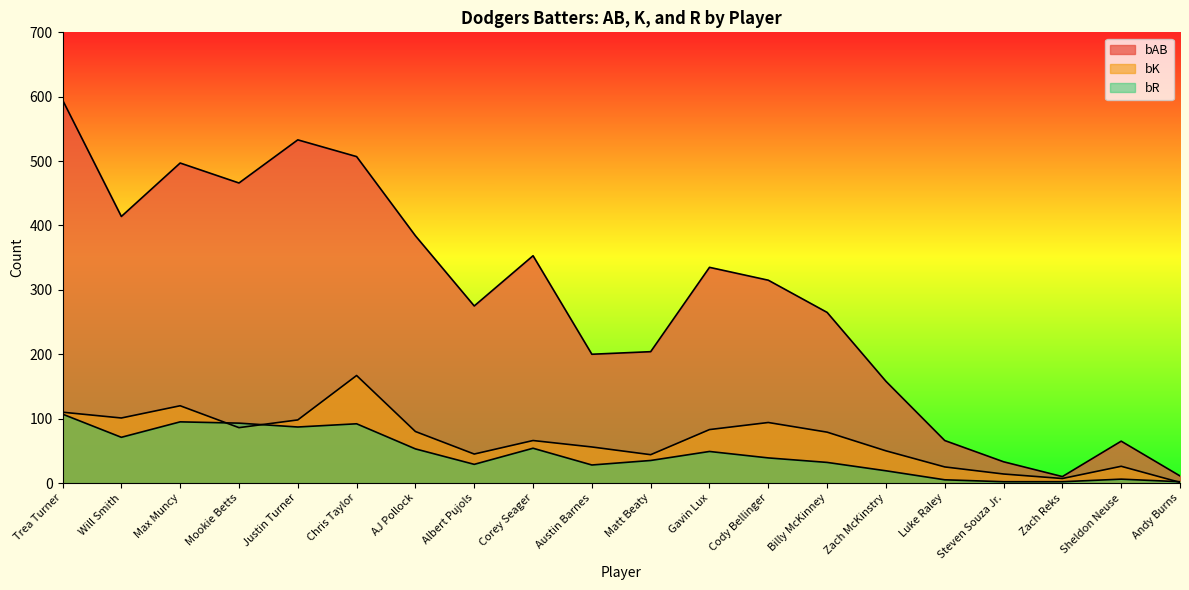

What is the label of the 2nd point from the right?

Sheldon Neuse